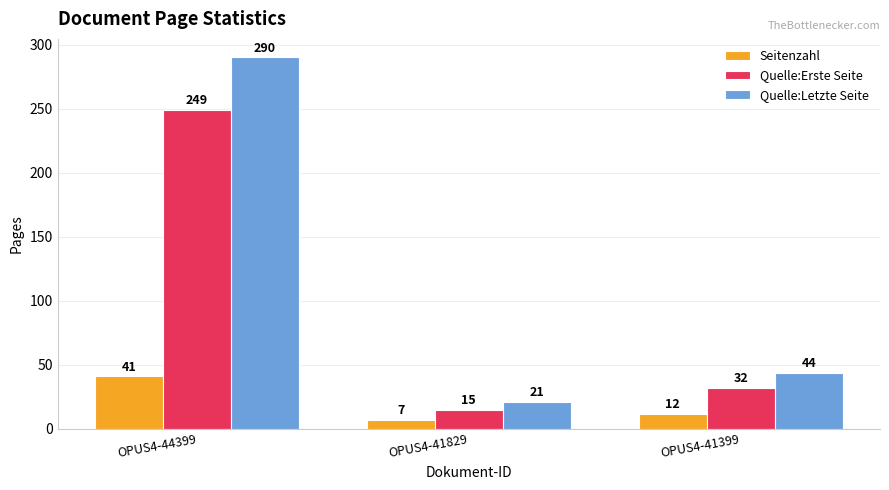

At which category is the sum across all series the highest?

OPUS4-44399